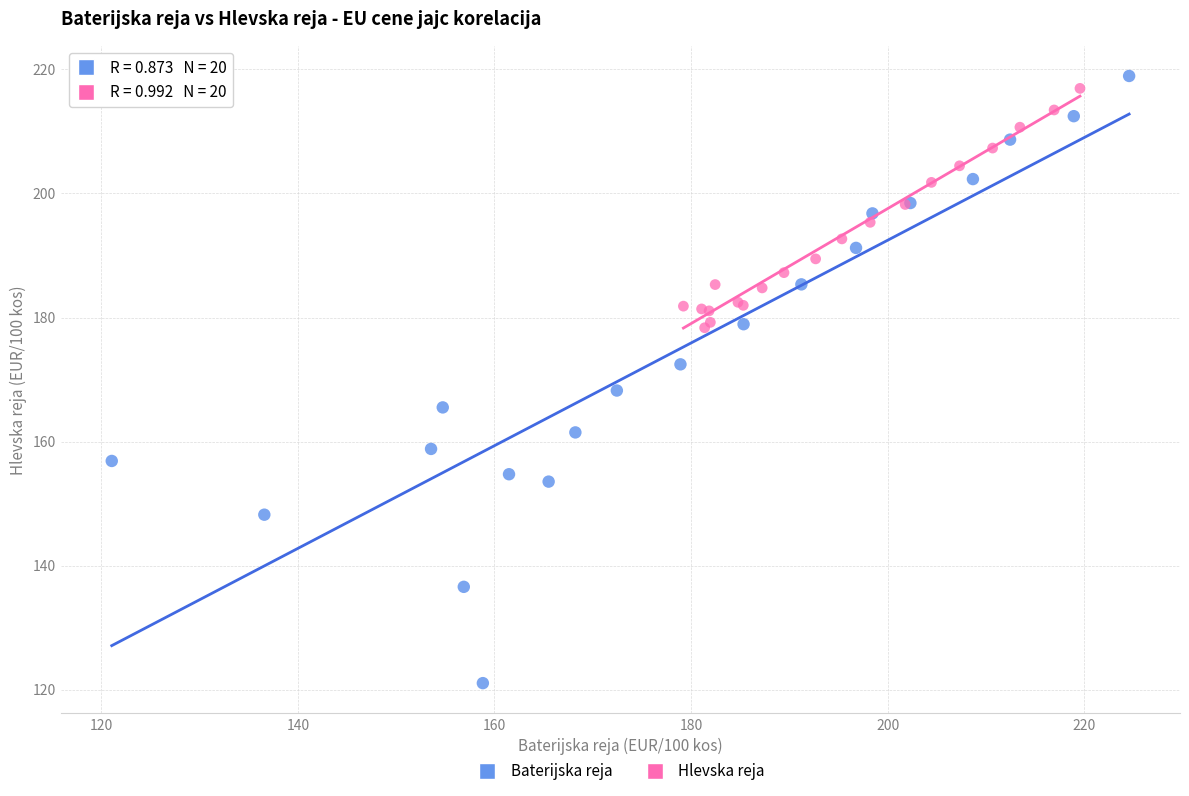

What are all the series names shown in the legend?

Baterijska reja, Hlevska reja